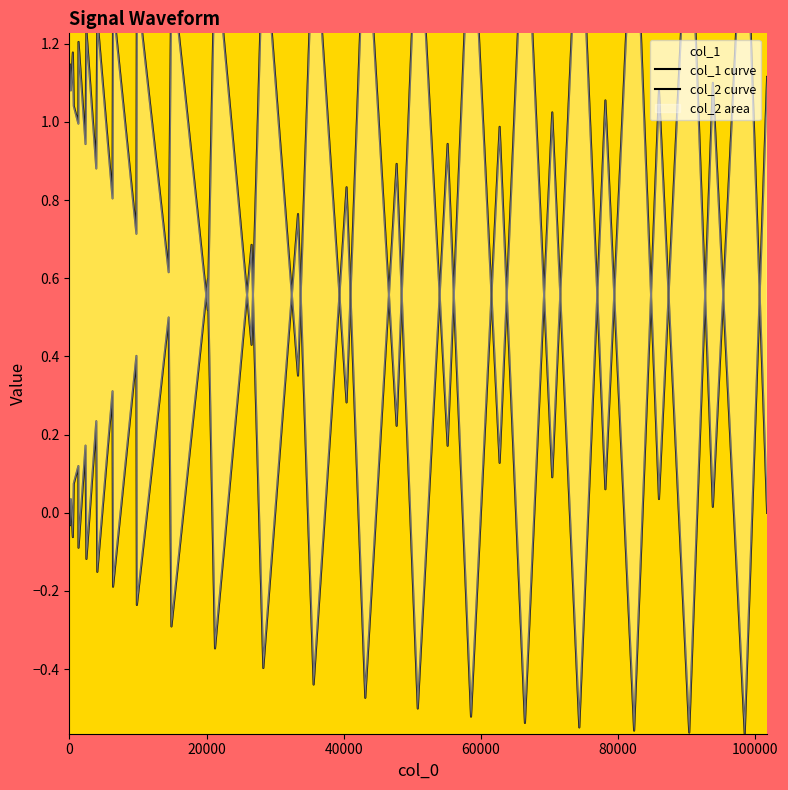

Which series ends up on top after the final intersection of col_1 curve and col_2 curve?

col_1 curve